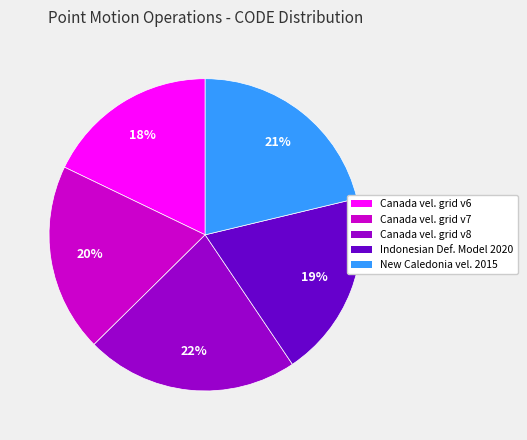

Does any single category account for the majority?

No